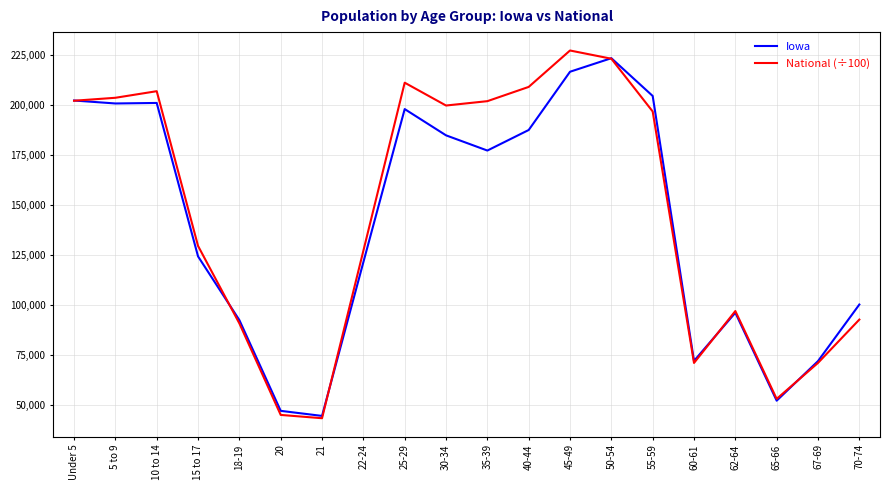

What is the maximum value for Iowa?

223244.0